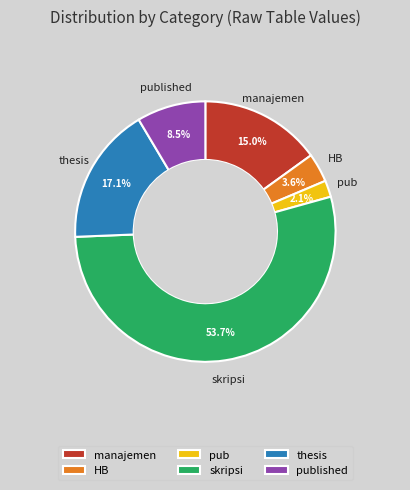

Is there a majority slice in this chart?

Yes